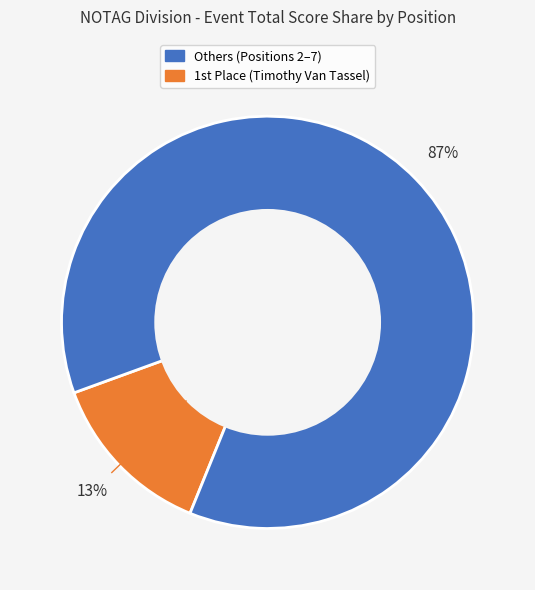

Does any single category account for the majority?

Yes